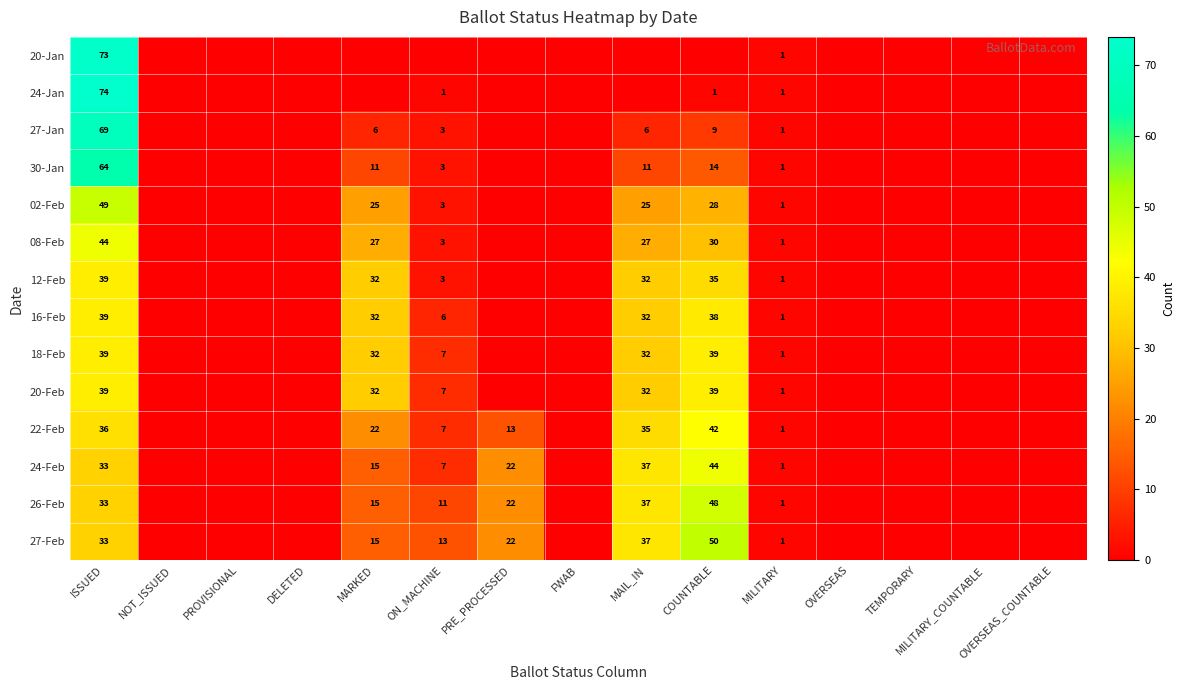

What is the difference between the 26-Feb values at MARKED and PRE_PROCESSED?

7